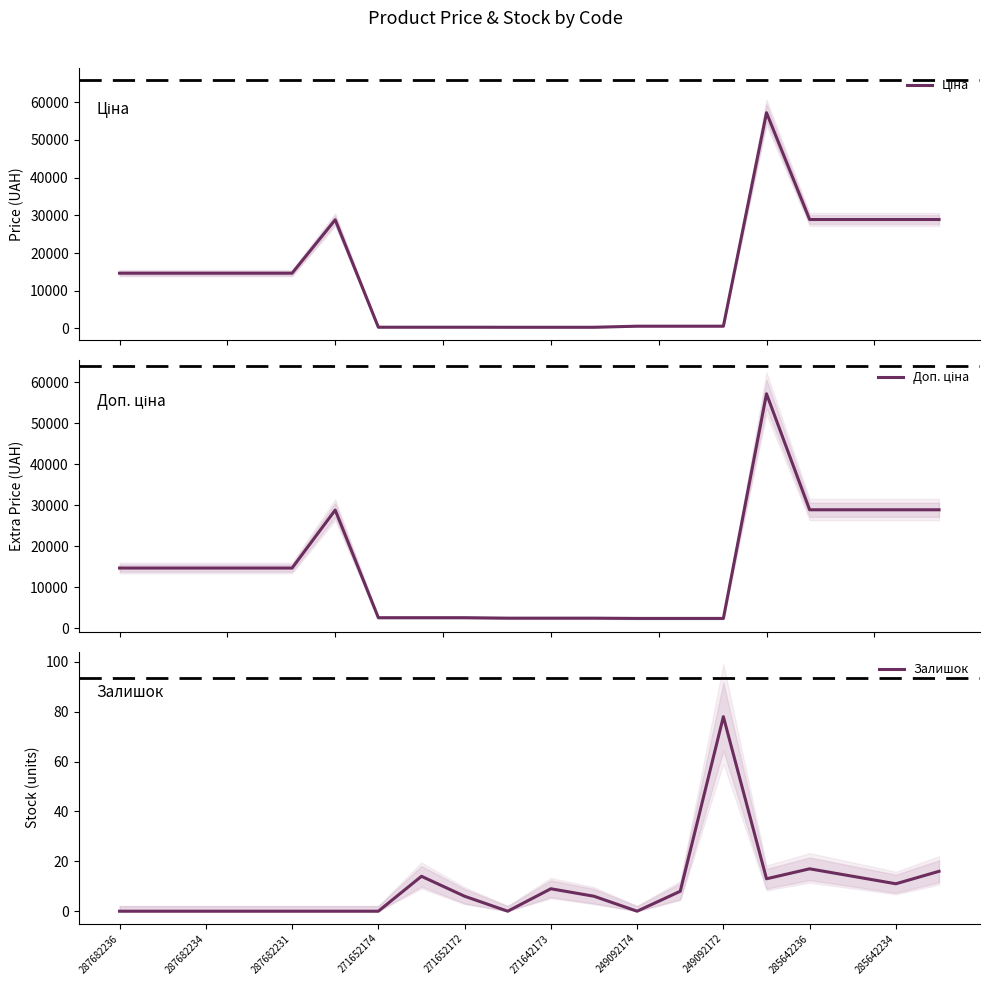

At which category is the sum across all series the highest?

15